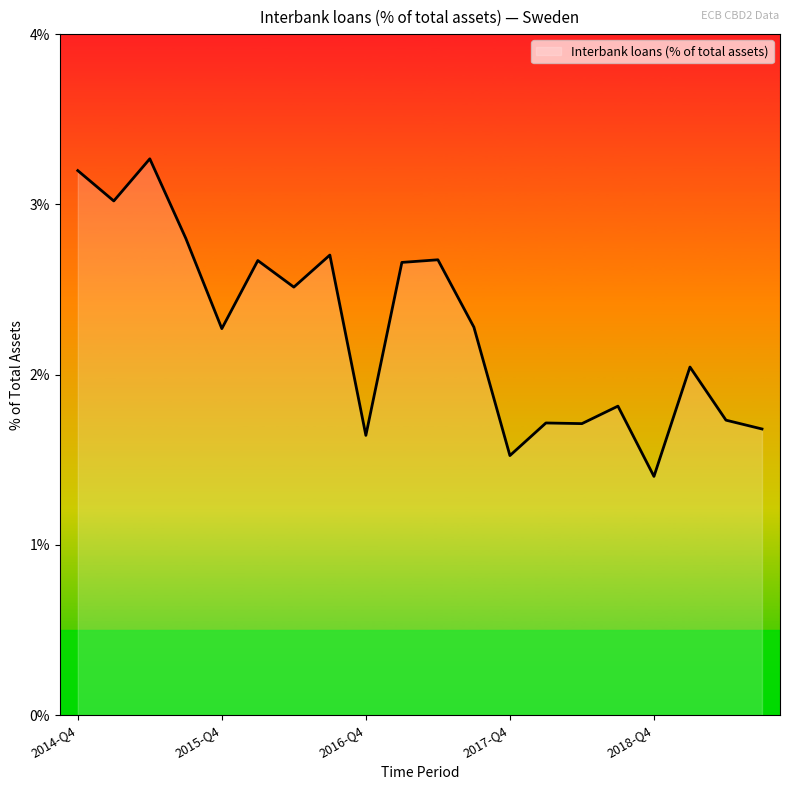

What is the minimum value shown in the chart?

1.4